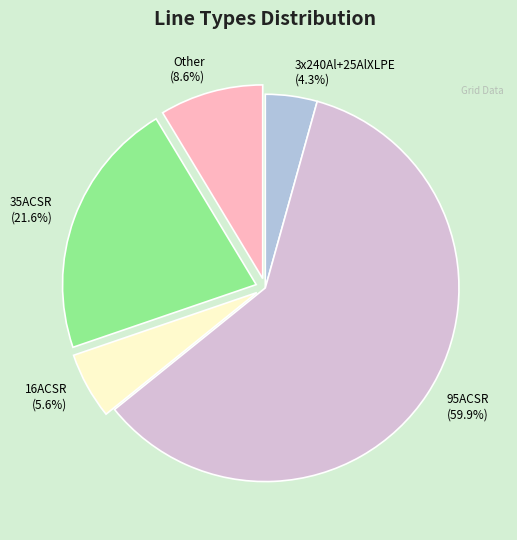

How many slices are in this pie chart?

5